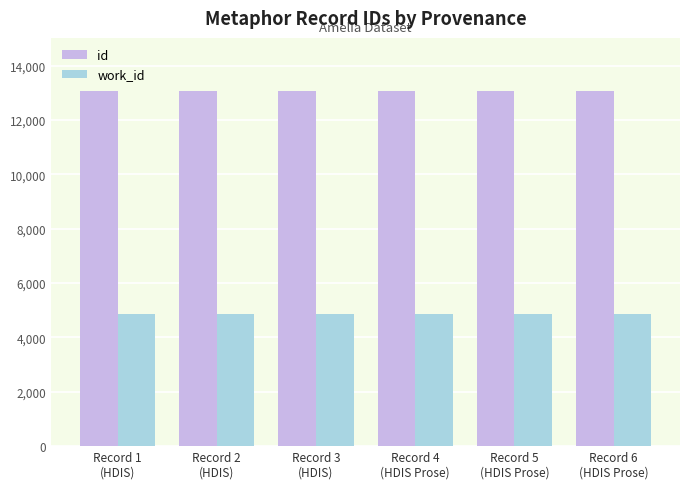

What is the maximum value shown in the chart?

13067